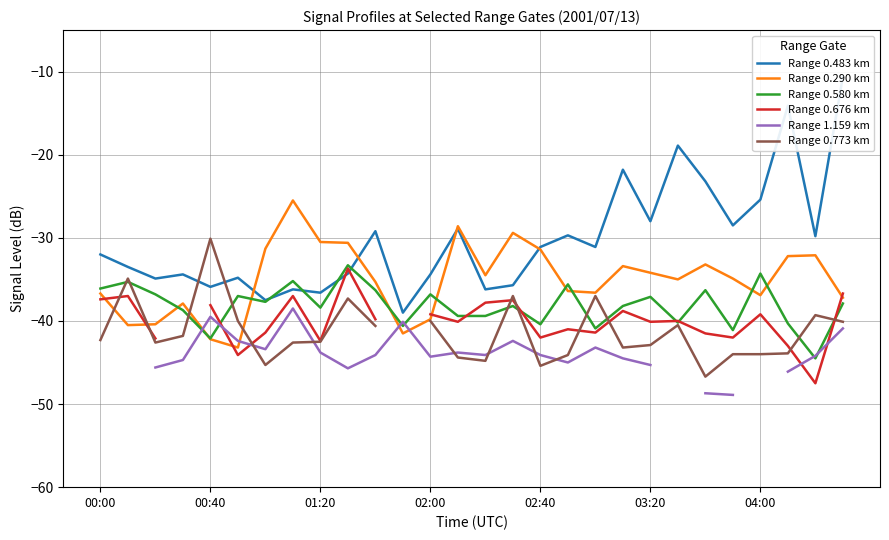

What is the greatest value displayed?

-10.6